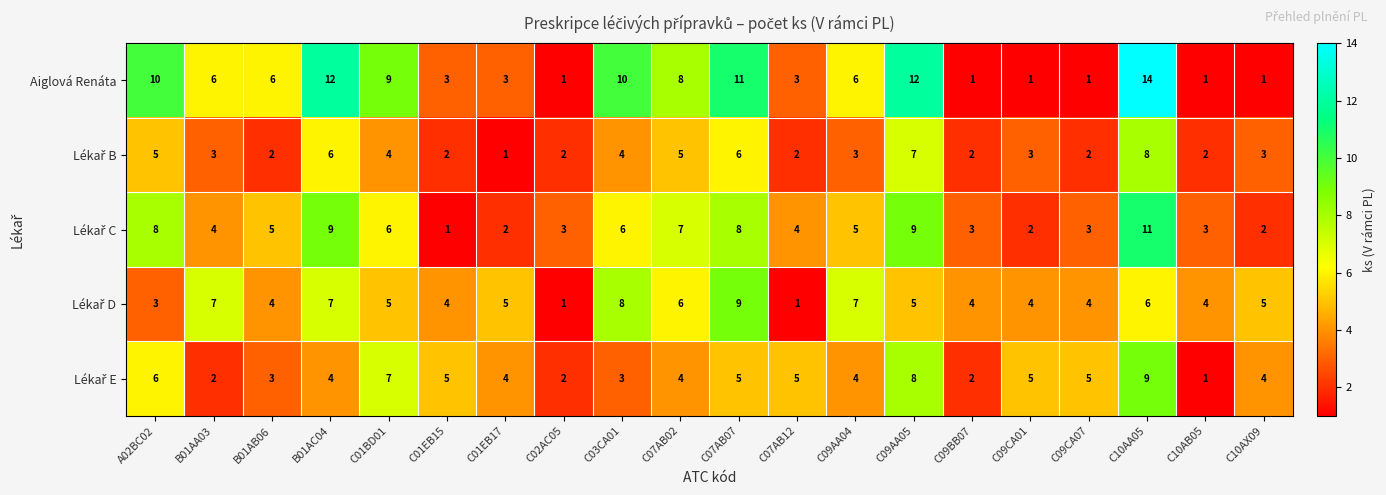

What is the total value across all series at C09BB07?

12